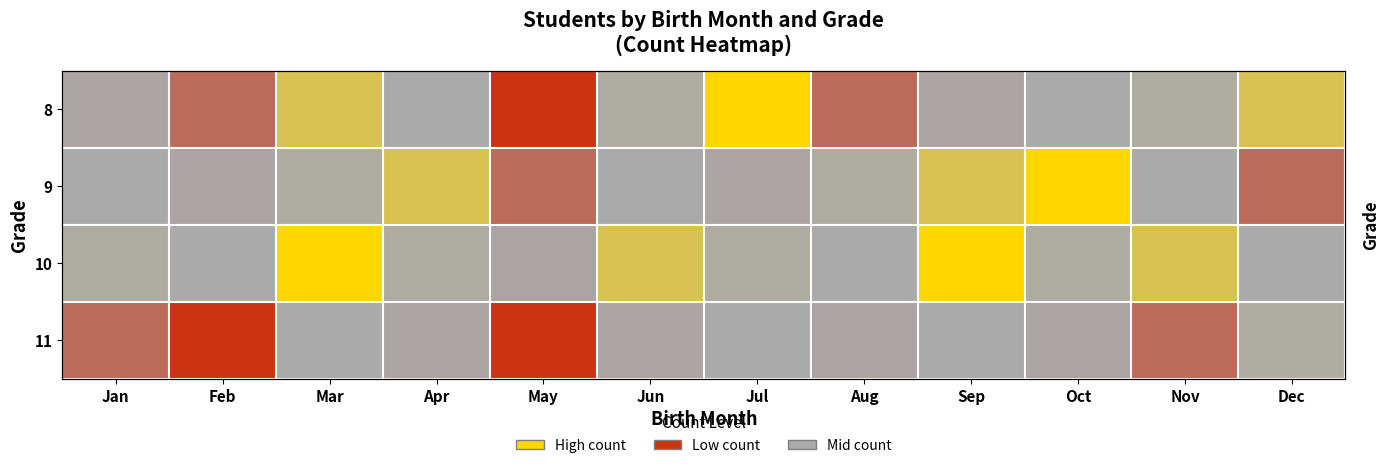

Which label corresponds to the largest value in the chart?

Jul